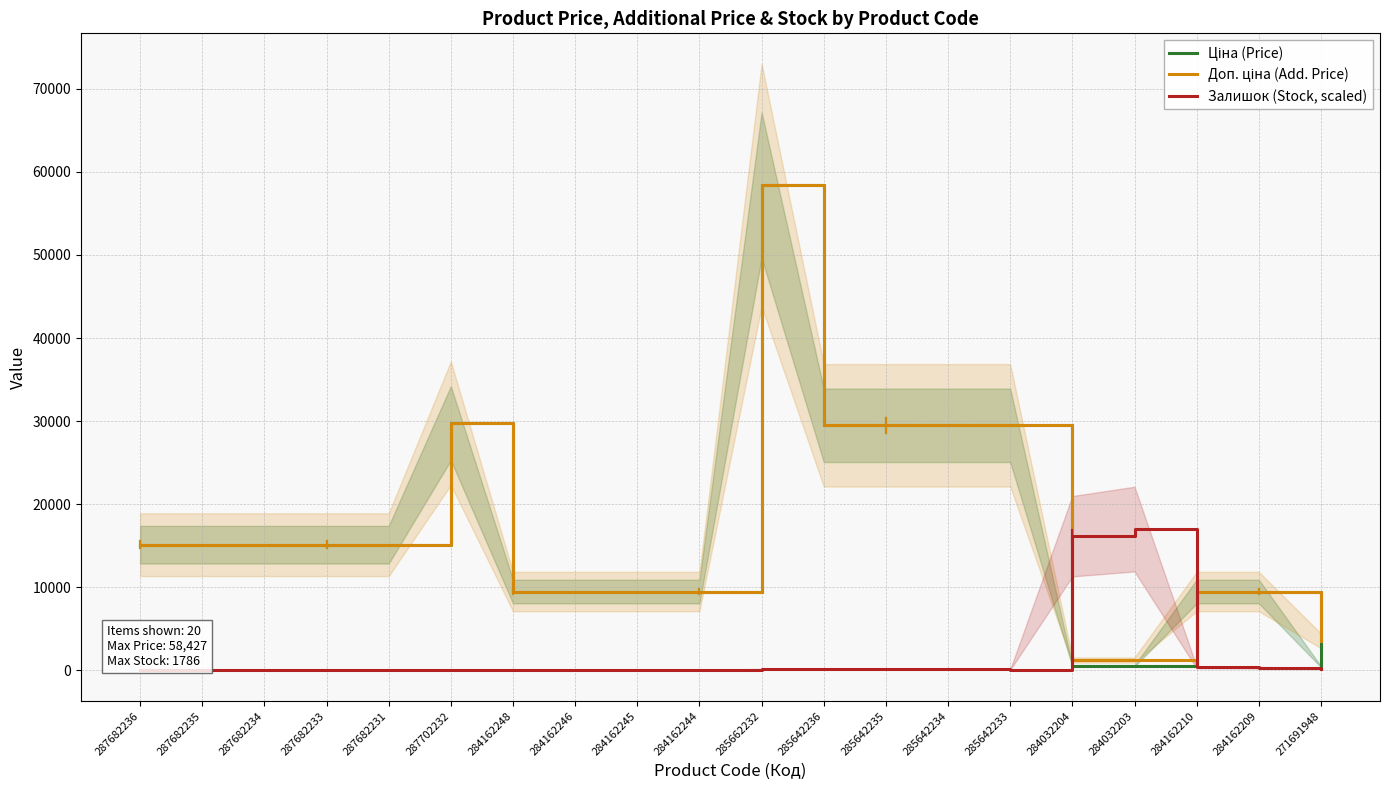

What are all the series names shown in the legend?

Ціна (Price), Доп. ціна (Add. Price), Залишок (Stock, scaled)